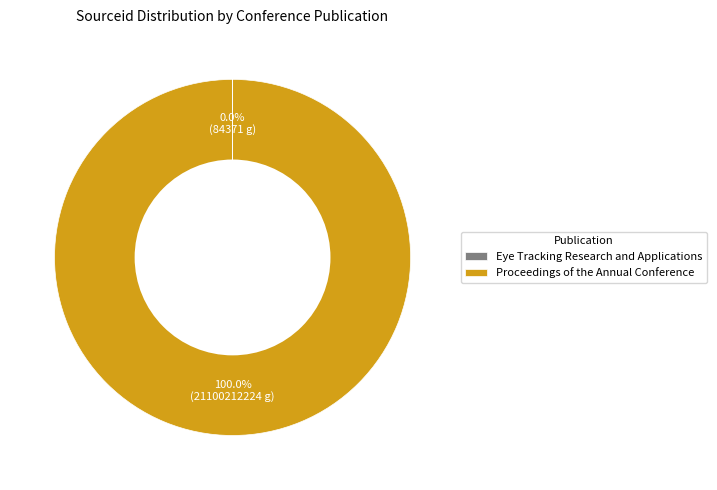

Which slice is the largest?

Proceedings of the Annual Conference